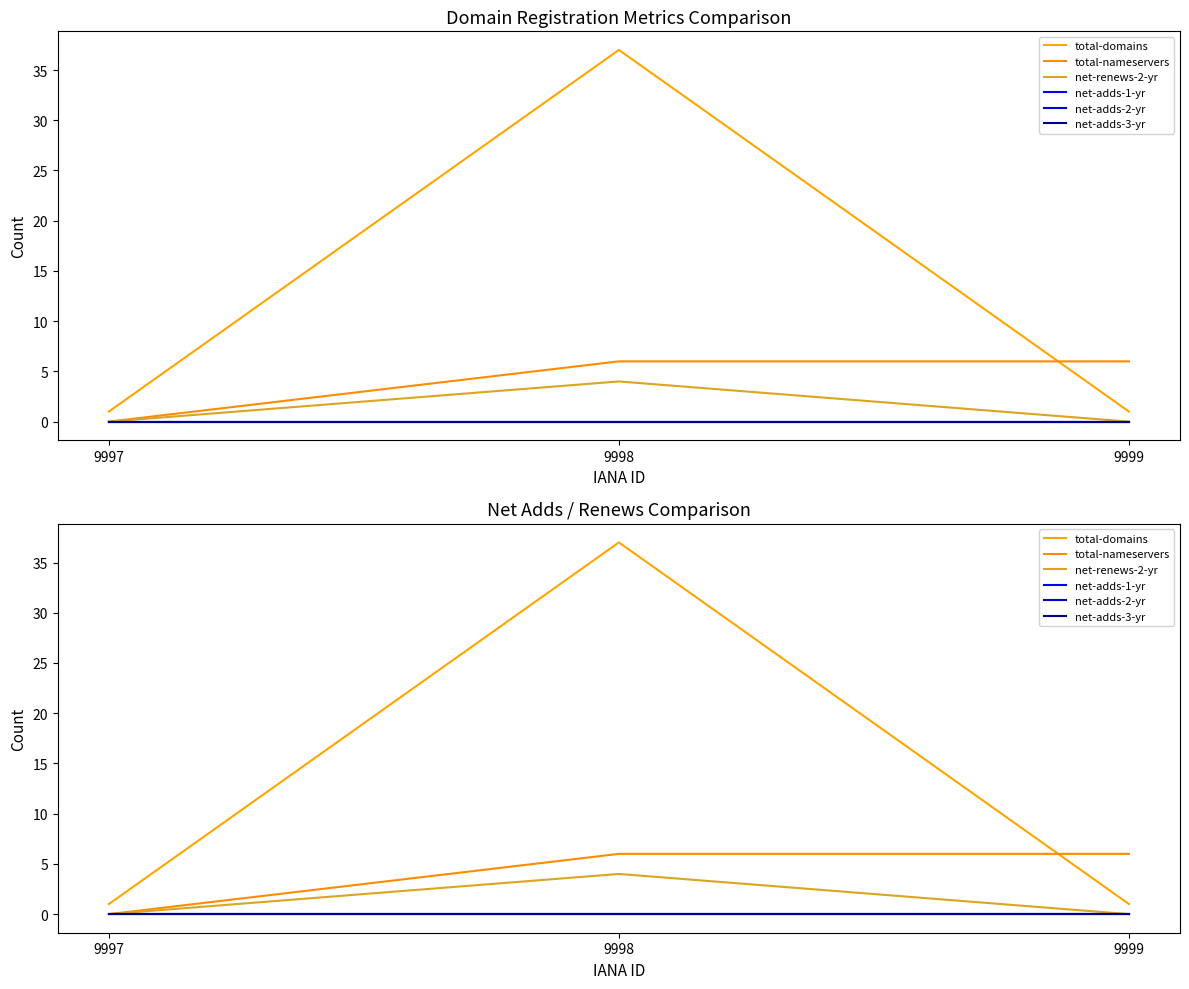

Is the value of net-adds-3-yr at 9997 greater than the value of total-domains at 9997?

No